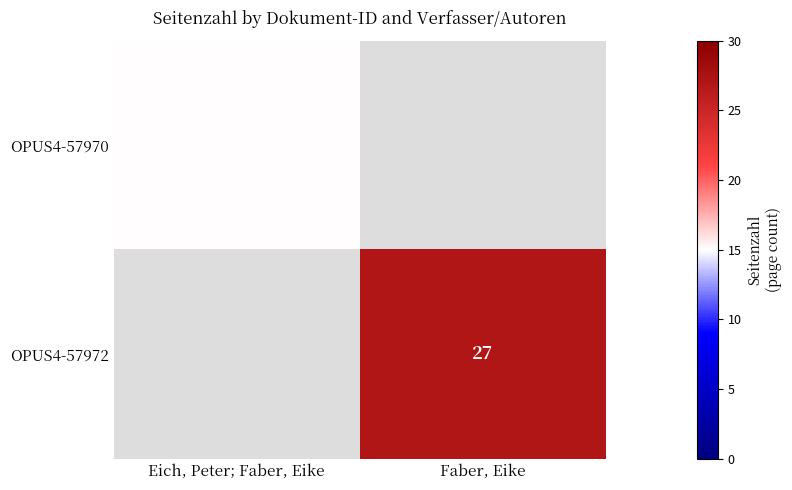

List the series in order of their overall mean, lowest first.

OPUS4-57970, OPUS4-57972